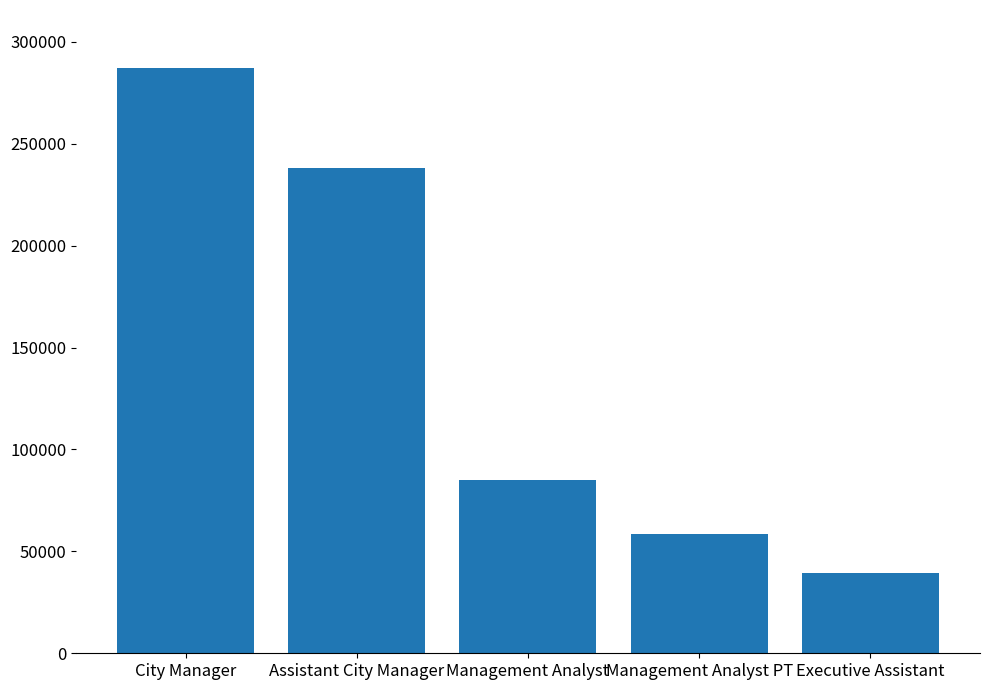

Count the number of data series in this chart.

1